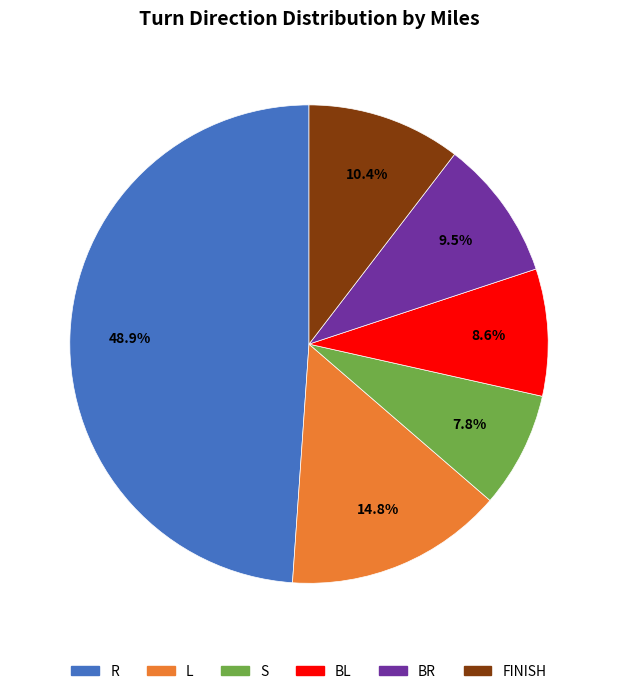

Is there any slice that represents more than half of the pie?

No